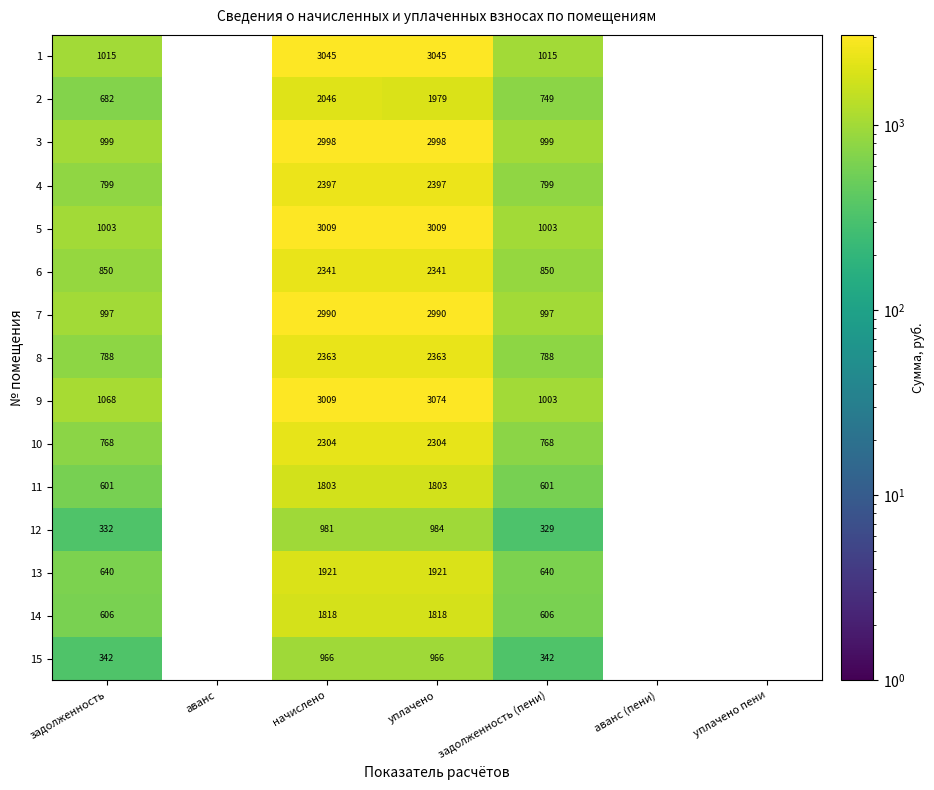

What is the minimum value shown in the chart?

328.9